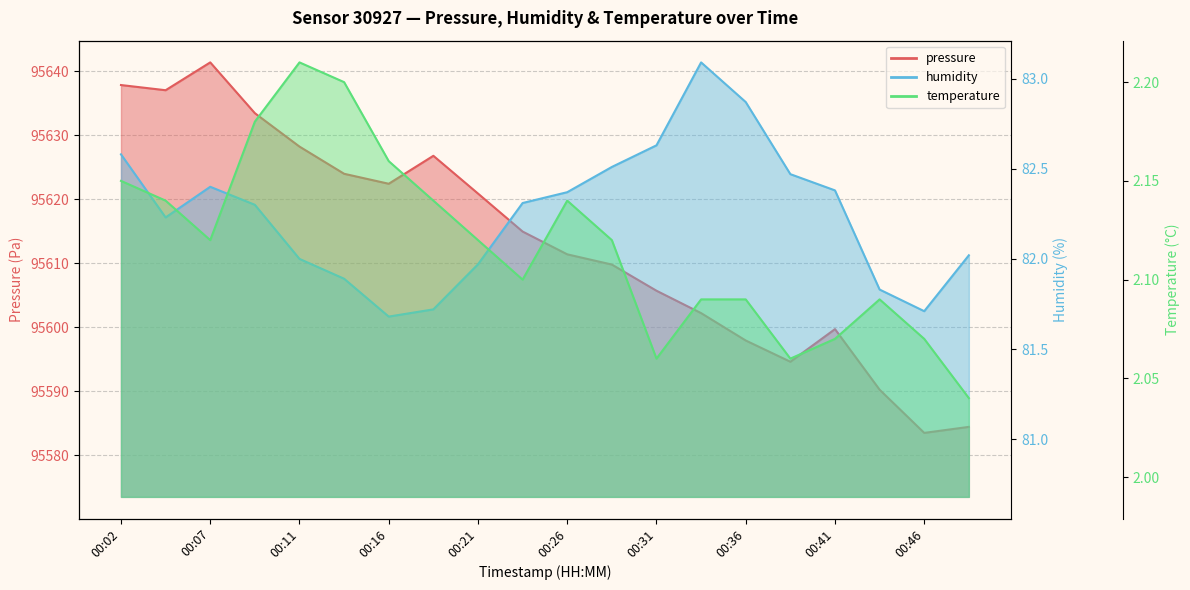

How many series are shown in this chart?

3